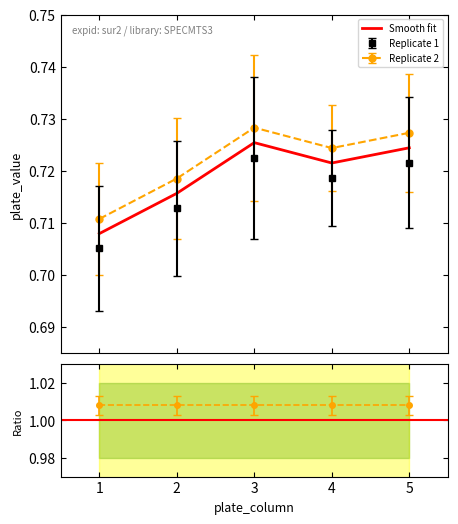

In Replicate 1, how many points are higher than both neighbors (excluding endpoints)?

1